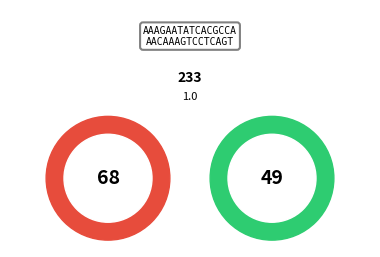

Between 275181 and 159419, which is larger?

275181